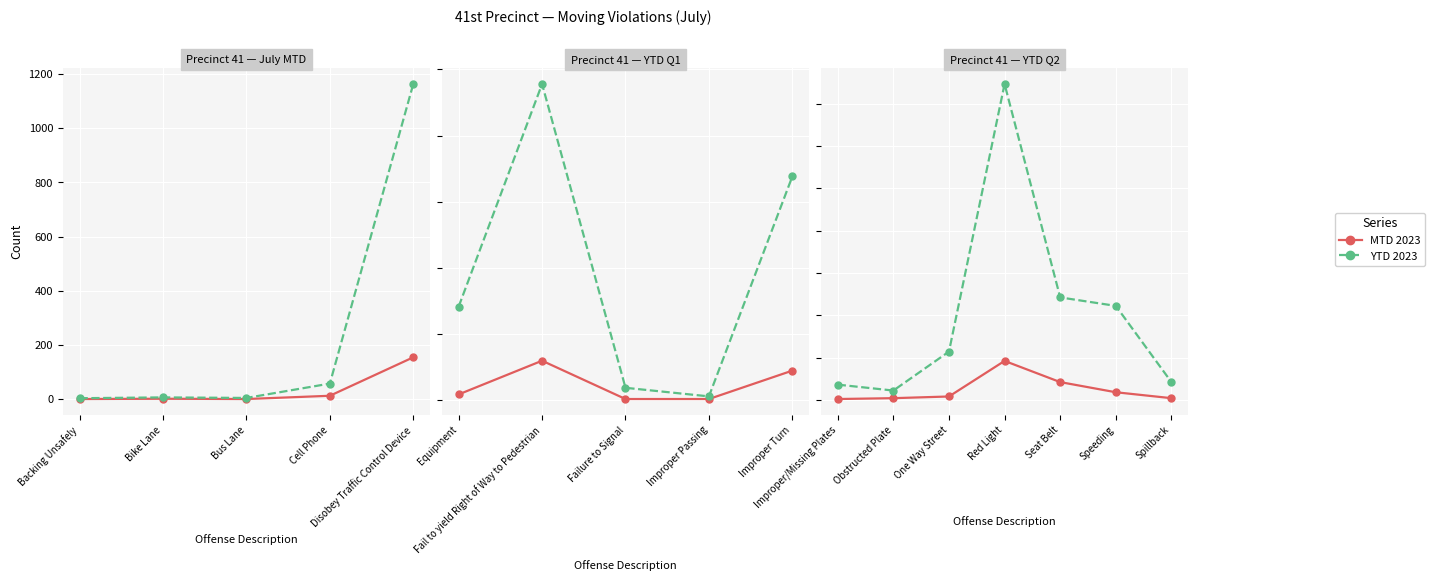

Which series has the largest range (max minus min)?

YTD 2023